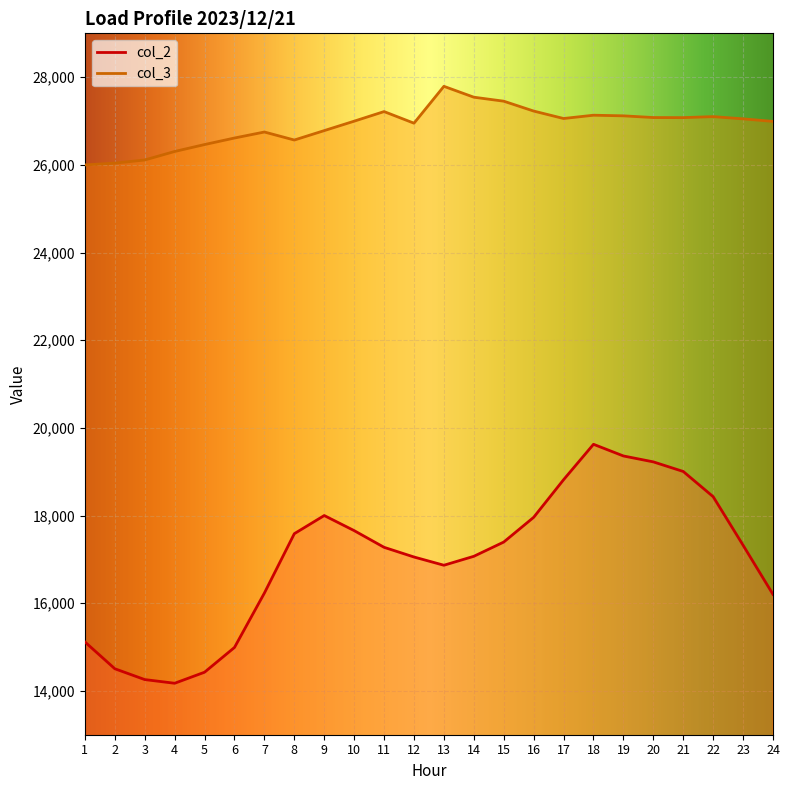

At 9, list the series in order from smallest to largest.

col_2, col_3